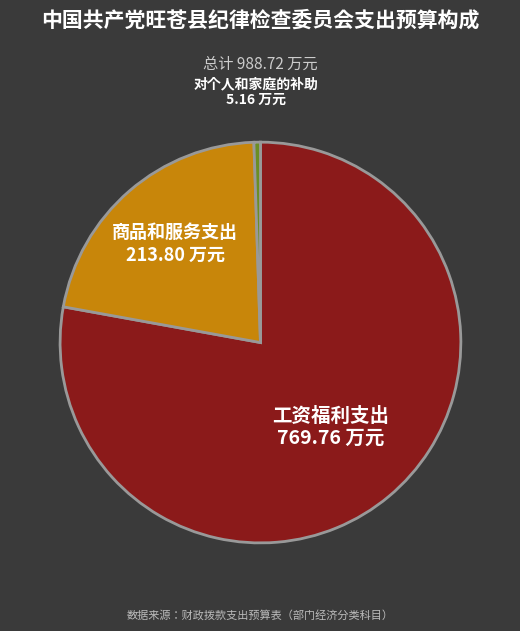

Is there any slice that represents more than half of the pie?

Yes